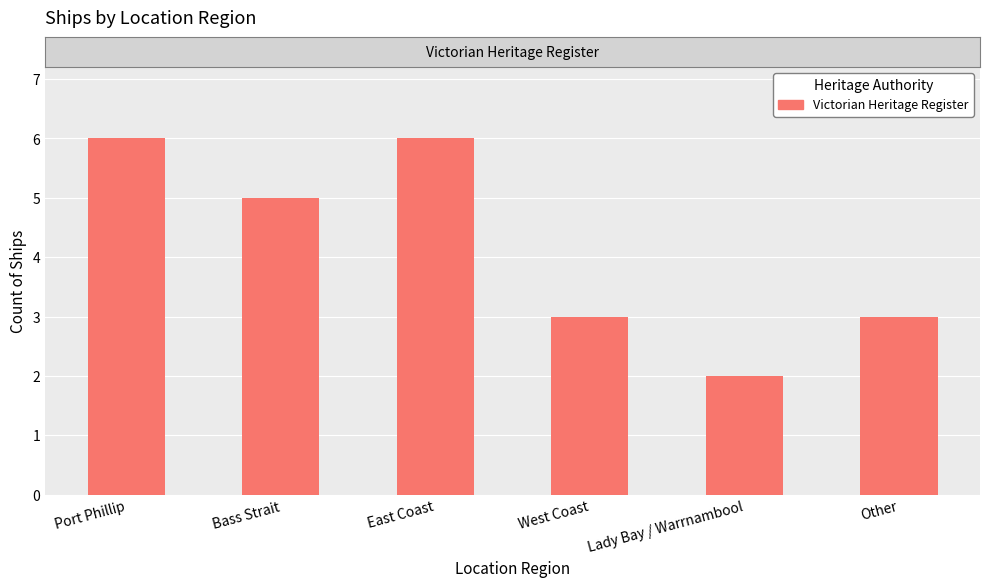

The chart shows a value of 3 at Other. True or false?

True